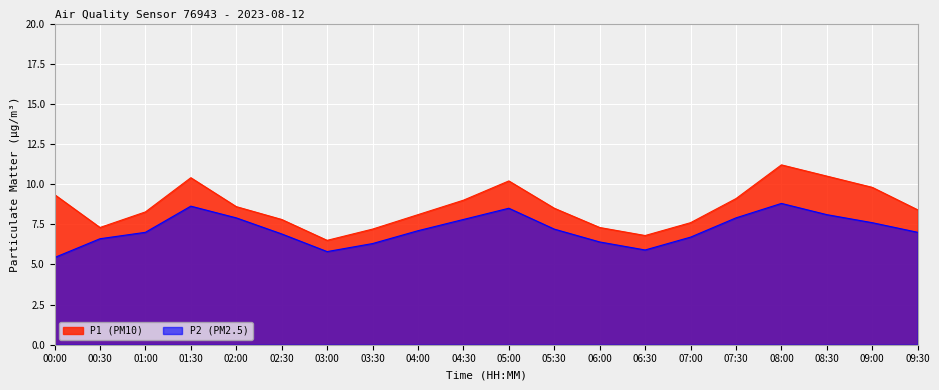

Rank the series by their average value, from lowest to highest.

P2, P1